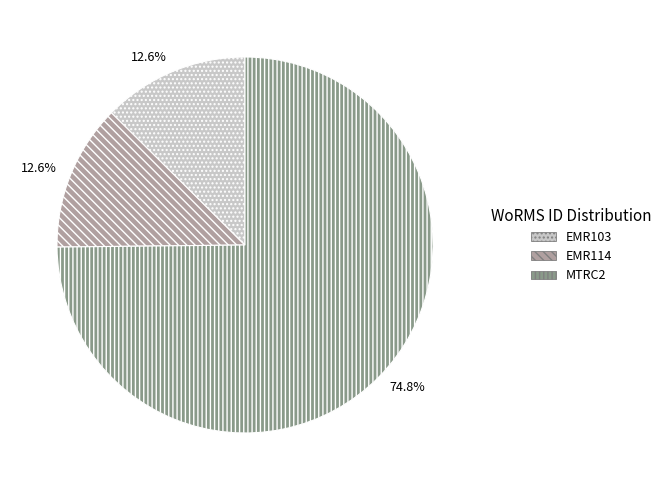

To the nearest percent, what is the combined percentage of EMR103 and MTRC2?

87%